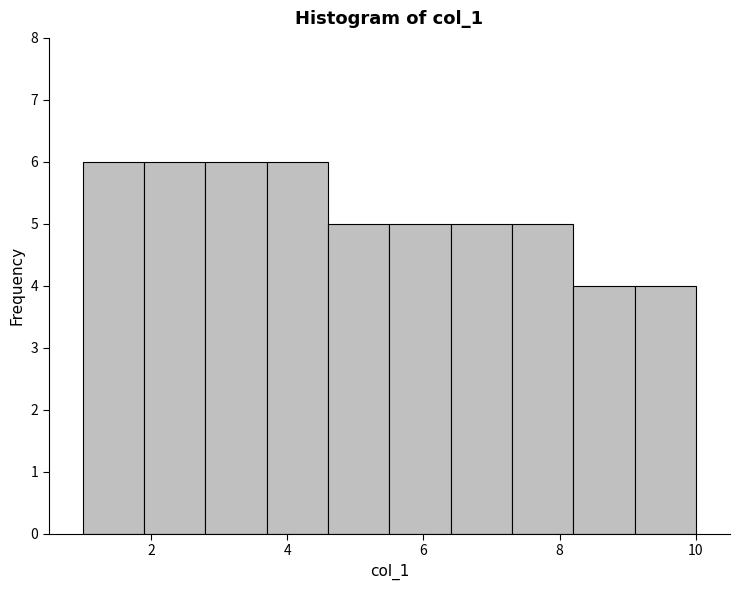

What is the height of the bar covering 1.9 to 2.8 on the x-axis? Neither the bar edges nor the heights are printed on the chart, so give them approximately, as read against the axes.

6